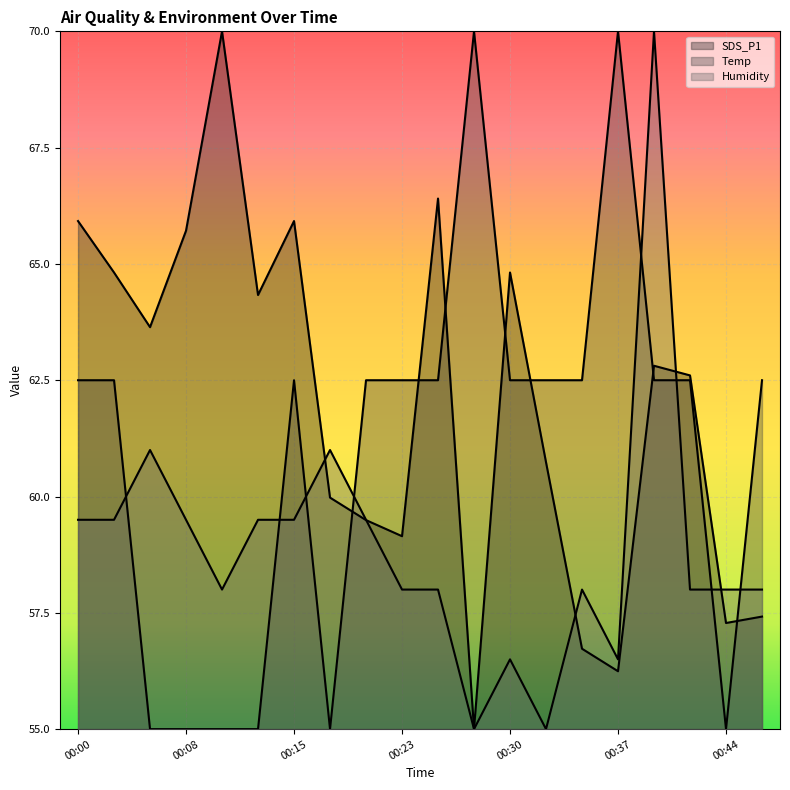

Where is Humidity nearest to the value 62?

00:06